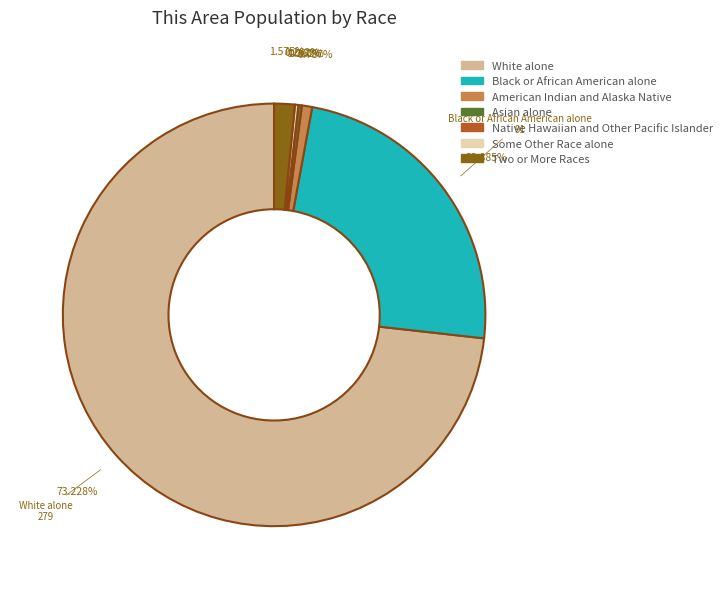

Is it true that Native Hawaiian and Other Pacific Islander is 14% of the pie?

False